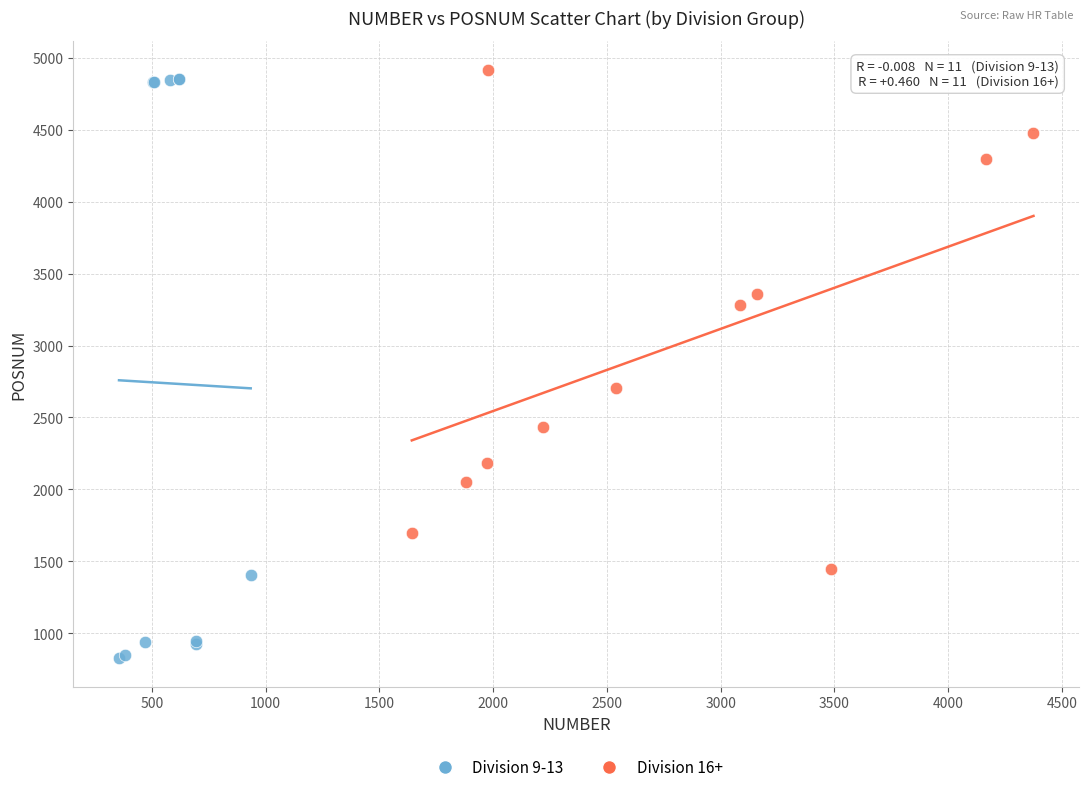

Which series reaches the minimum Y coordinate?

Division 9-13